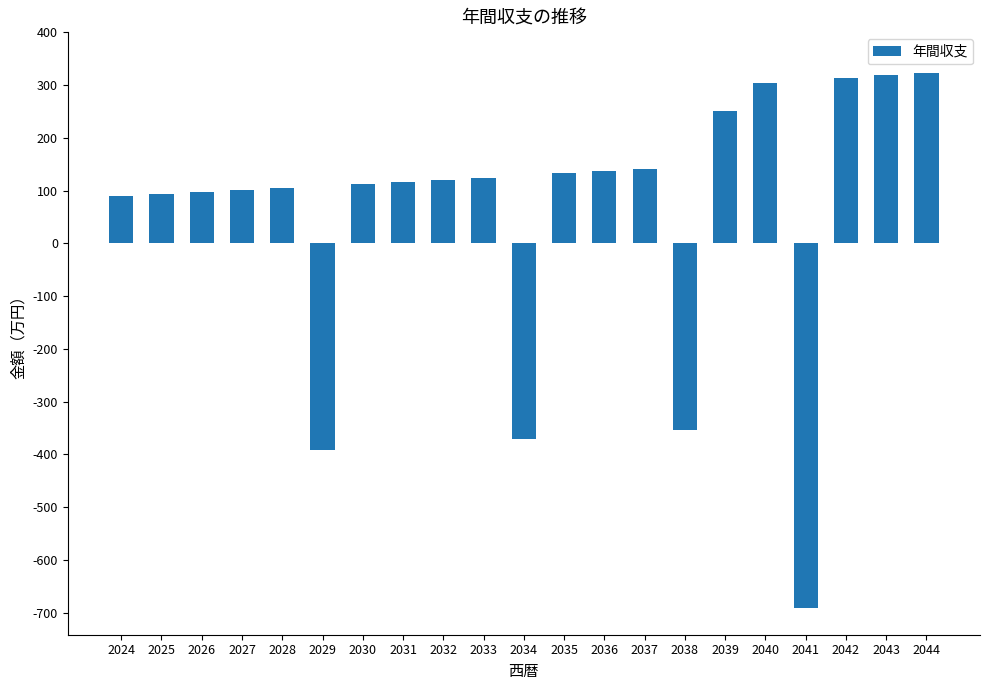

The value at 2024 is 50.0. True or false?

False